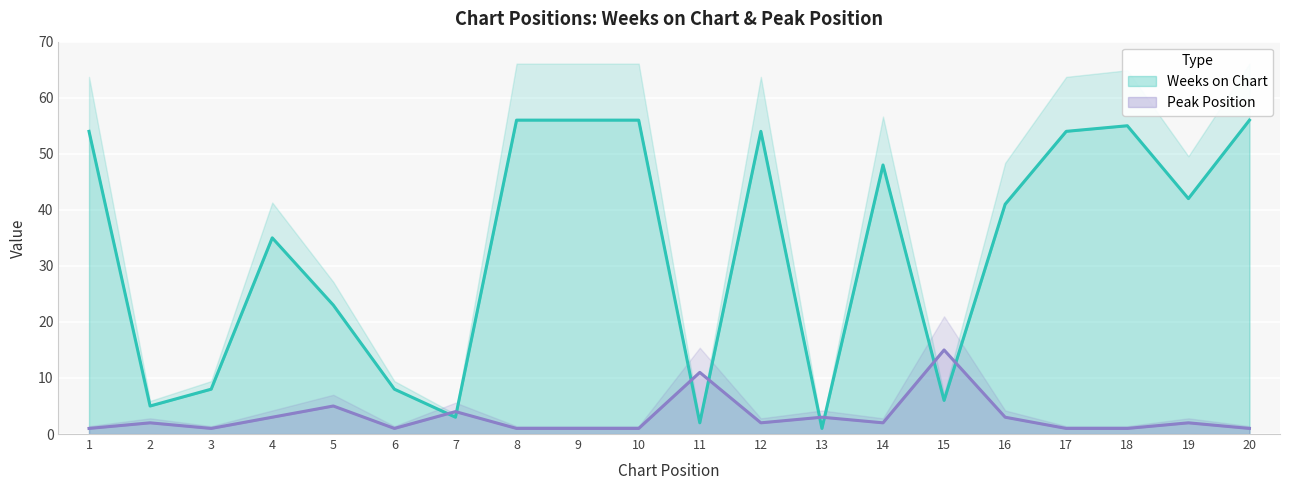

List the labels in order of Weeks on Chart value, largest first.

8, 9, 10, 20, 18, 1, 12, 17, 14, 19, 16, 4, 5, 3, 6, 15, 2, 7, 11, 13